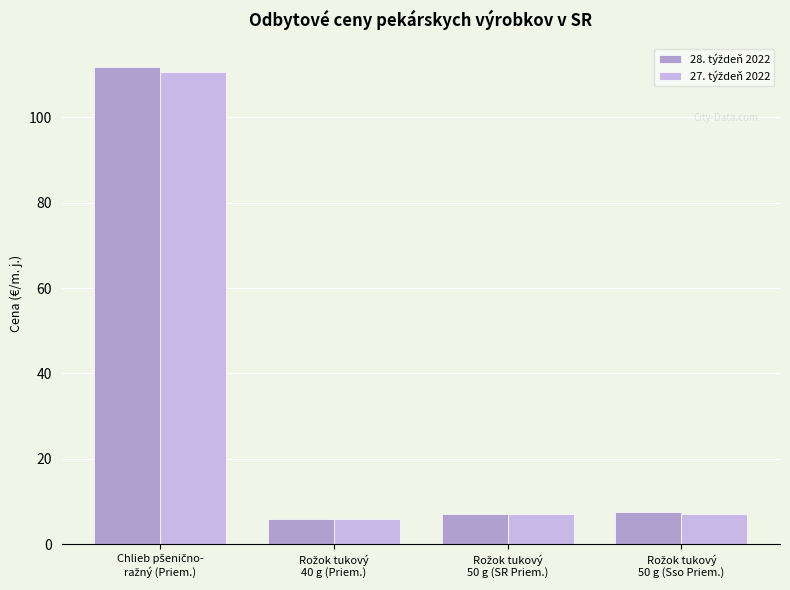

How many bars are there in each group?

2